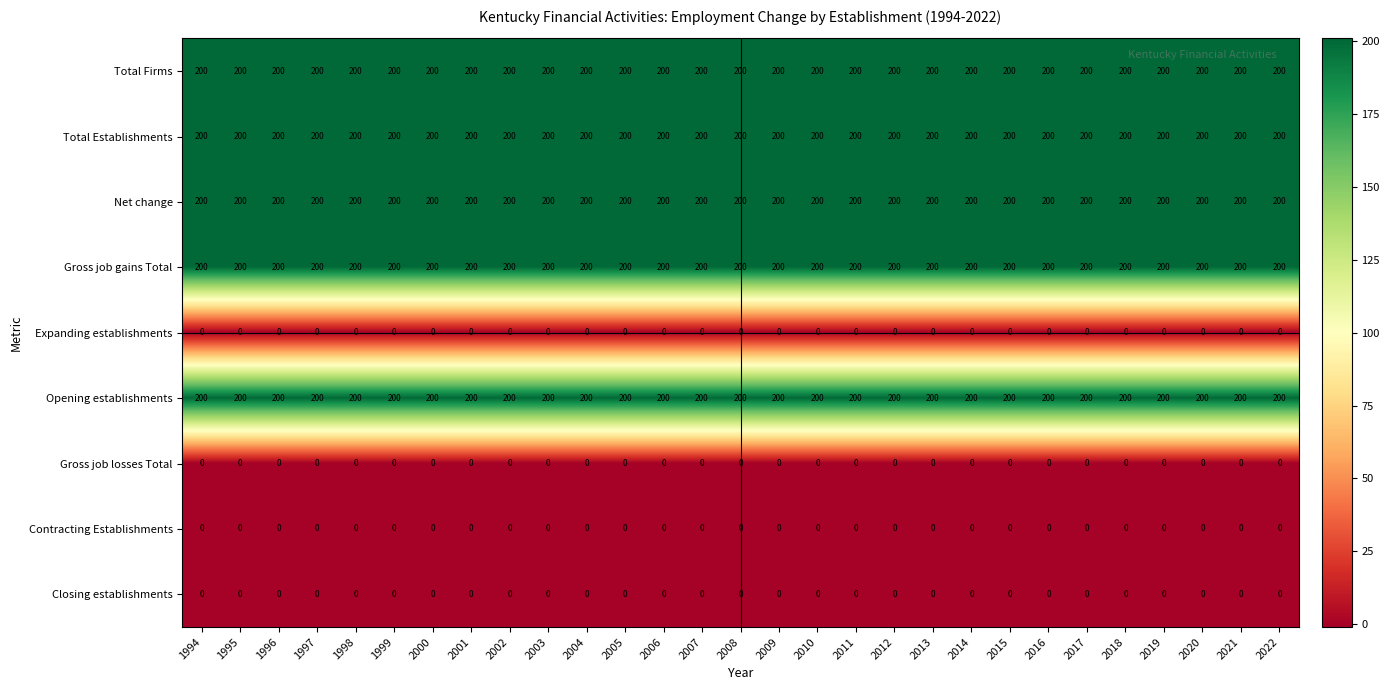

At how many categories does at least one series exceed 53?

29